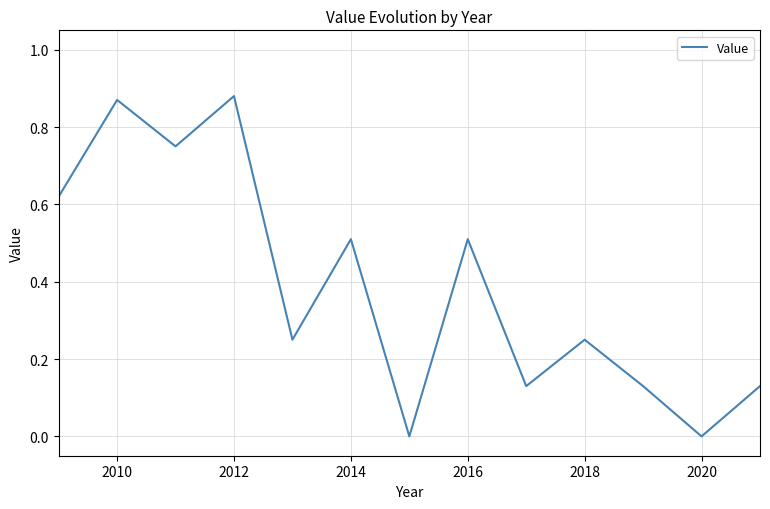

Reading right to left, what are all the values shown in this chart?

0.1	0.0	0.1	0.2	0.1	0.5	0.0	0.5	0.2	0.9	0.8	0.9	0.6